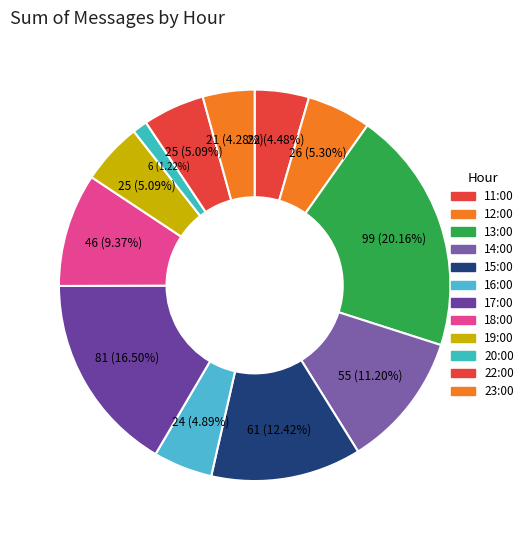

To the nearest percent, what portion does 16:00 represent?

5%